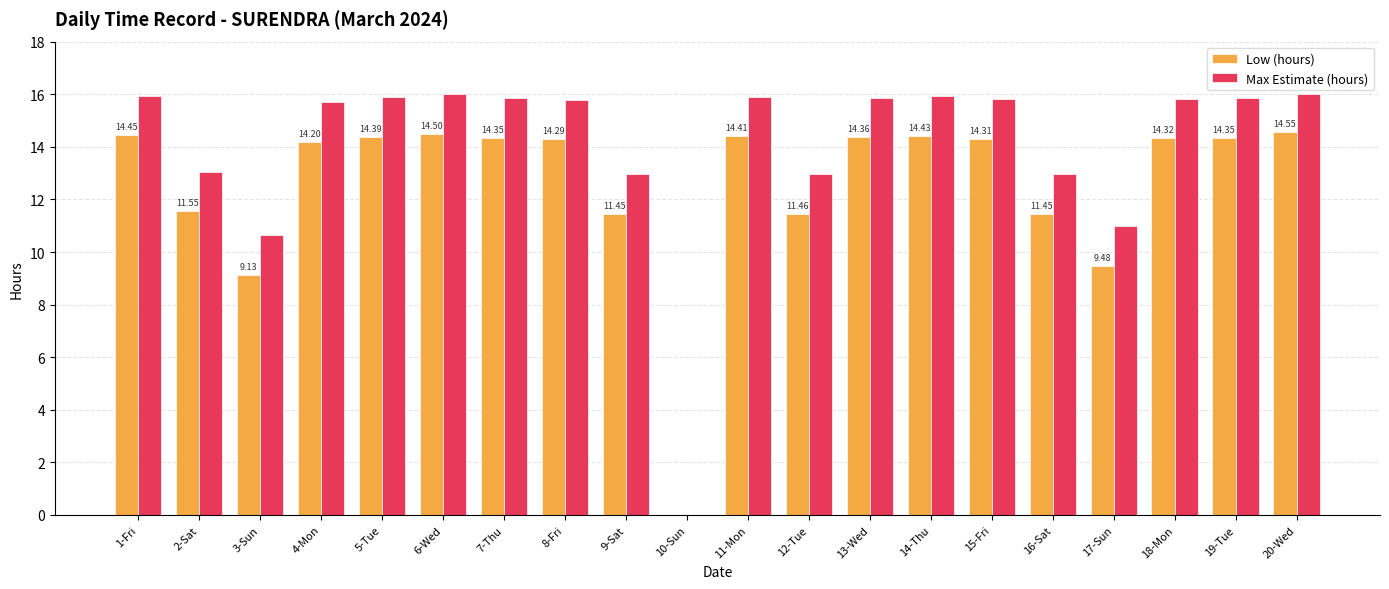

True or false: Low (hours) has a value of 14.3 at 18-Mon.

True